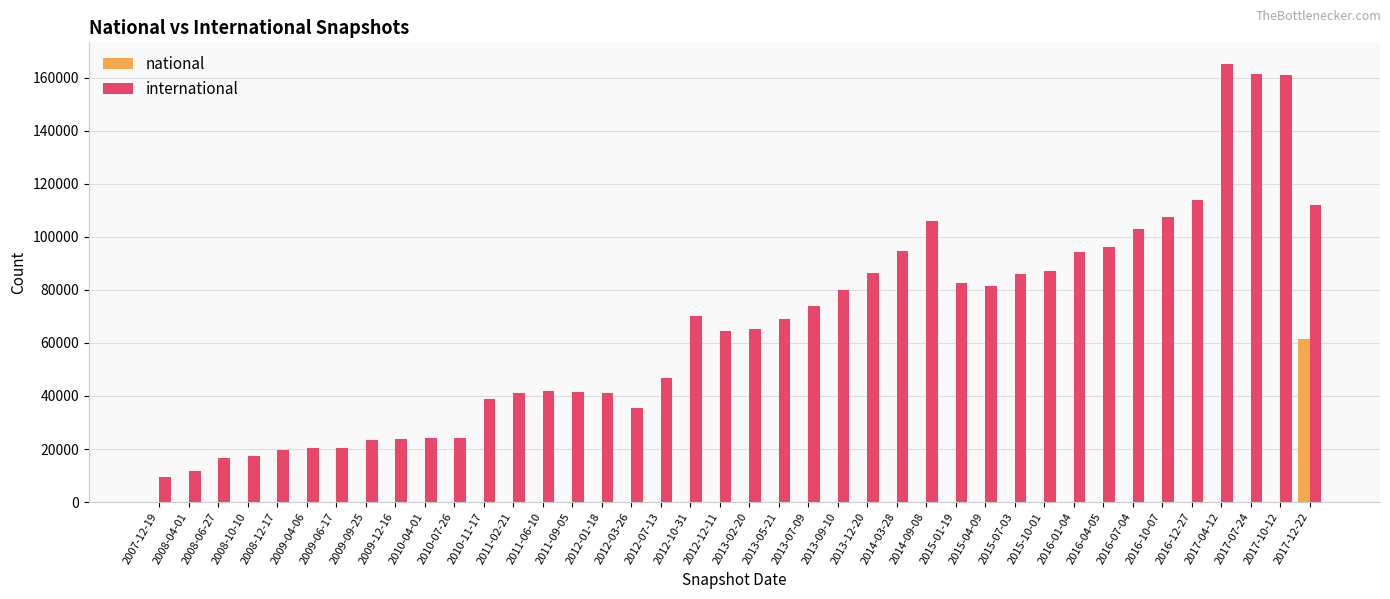

What is the spread (max minus min) of values at 2012-01-18?

41068